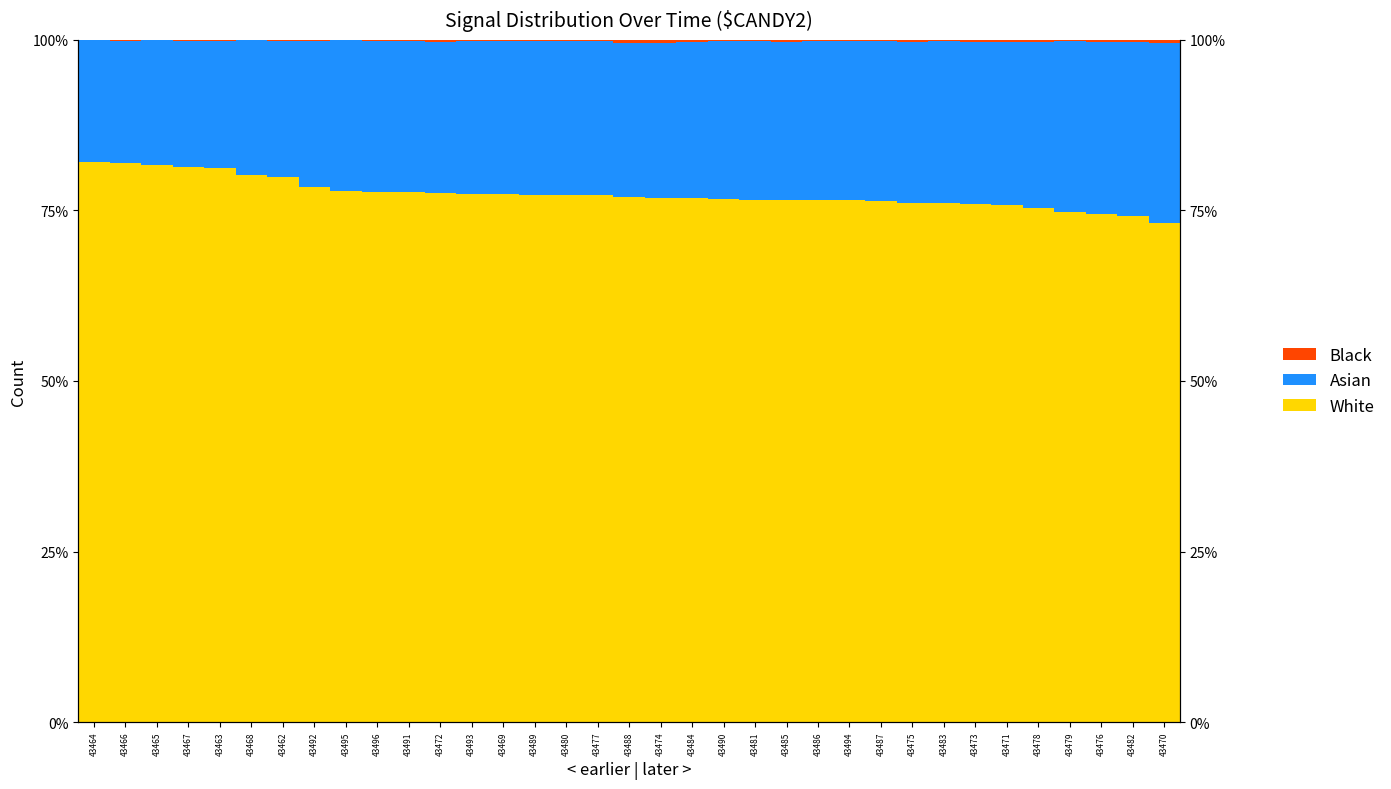

Reading left to right, list all the values displayed in this chart.

White: 82.2	82.0	81.6	81.3	81.3	80.1	80.0	78.5	77.9	77.7	77.7	77.5	77.3	77.3	77.3	77.2	77.2	77.0	76.9	76.8	76.7	76.6	76.5	76.5	76.5	76.5	76.1	76.0	75.9	75.8	75.4	74.8	74.5	74.2	73.1
Asian: 17.8	17.9	18.3	18.5	18.6	19.8	19.9	21.4	22.1	22.1	22.2	22.1	22.4	22.4	22.5	22.6	22.6	22.6	22.7	22.9	23.2	23.3	23.1	23.3	23.3	23.3	23.6	23.8	23.8	23.9	24.4	25.0	25.2	25.5	26.5
Black: 0.1	0.2	0.1	0.2	0.1	0.1	0.2	0.2	0.1	0.2	0.2	0.3	0.2	0.2	0.2	0.2	0.2	0.4	0.4	0.2	0.2	0.2	0.3	0.2	0.2	0.2	0.3	0.1	0.3	0.3	0.2	0.1	0.3	0.3	0.4